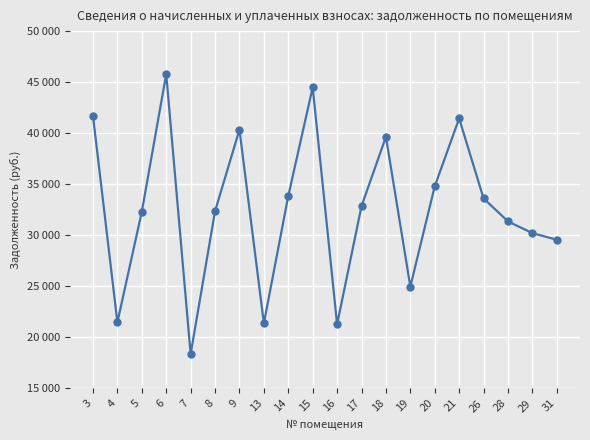

Rank the categories by value from lowest to highest.

7, 16, 13, 4, 19, 31, 29, 28, 5, 8, 17, 26, 14, 20, 18, 9, 21, 3, 15, 6